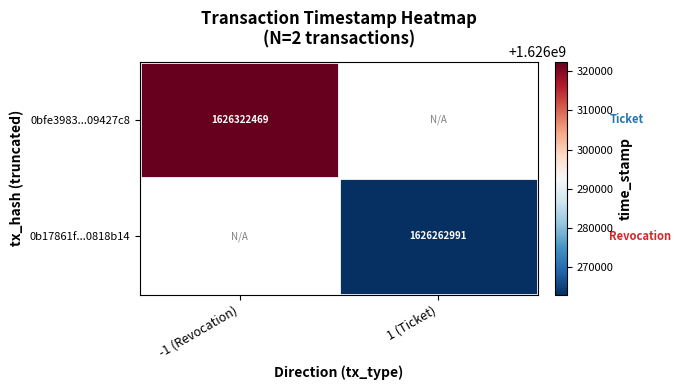

What is the minimum value shown in the chart?

1626262991.0